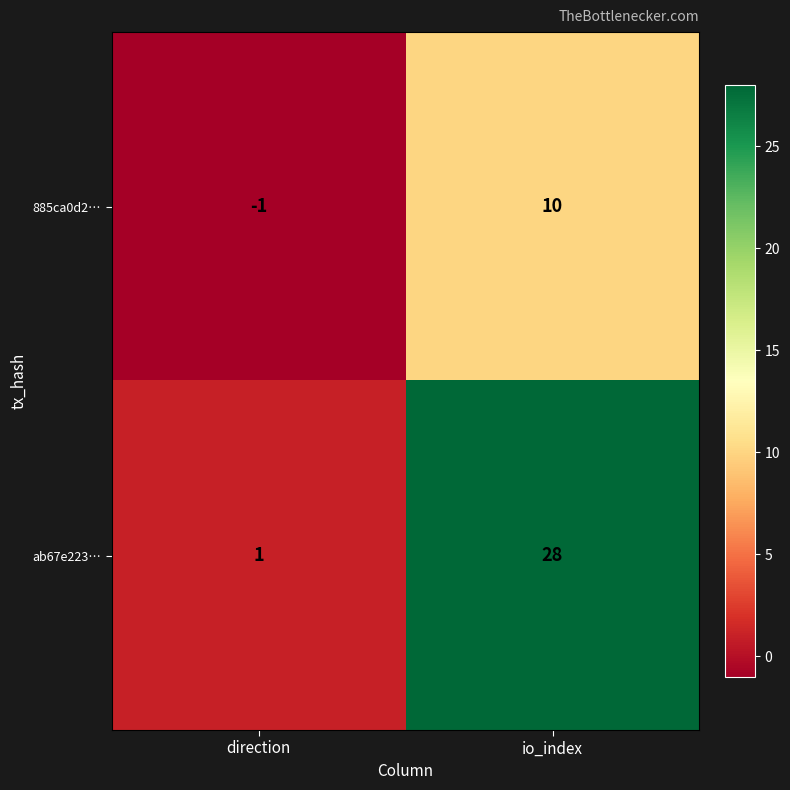

What is the sum of the ab67e223… values at direction and io_index?

29